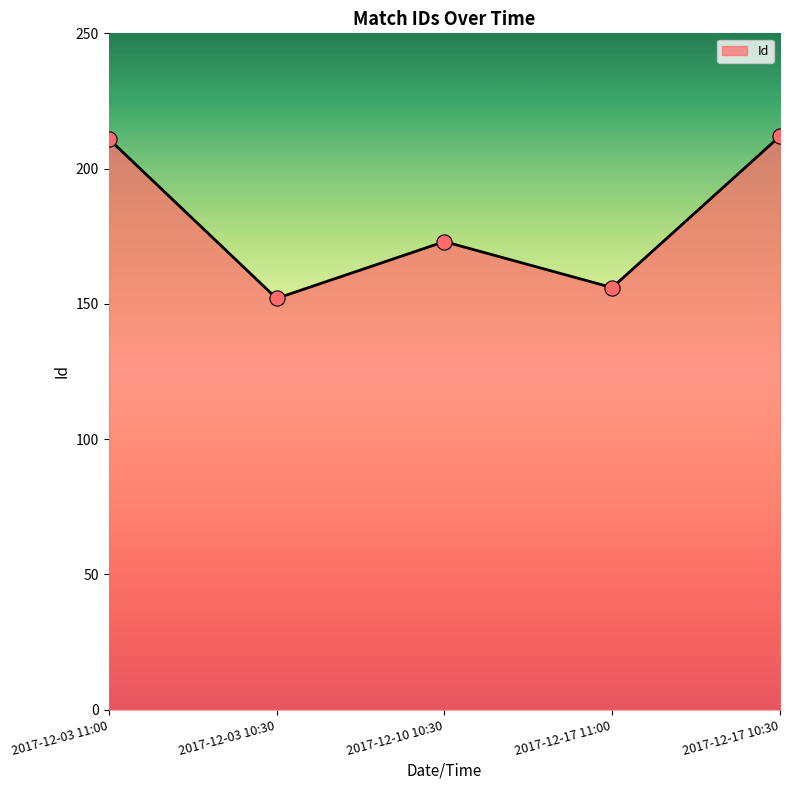

What is the ratio of the value at 2017-12-10 10:30 to the value at 2017-12-17 10:30?

0.8